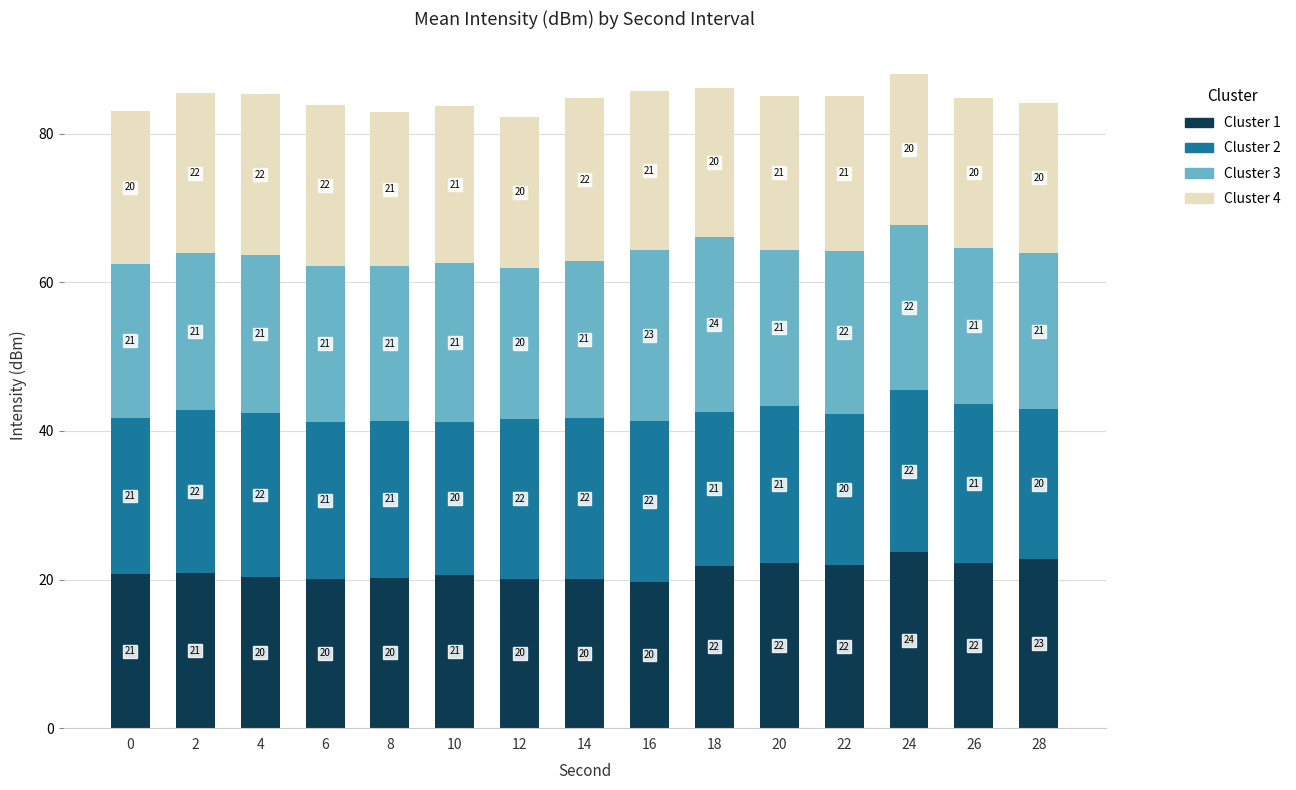

At which category is the sum across all series the highest?

24